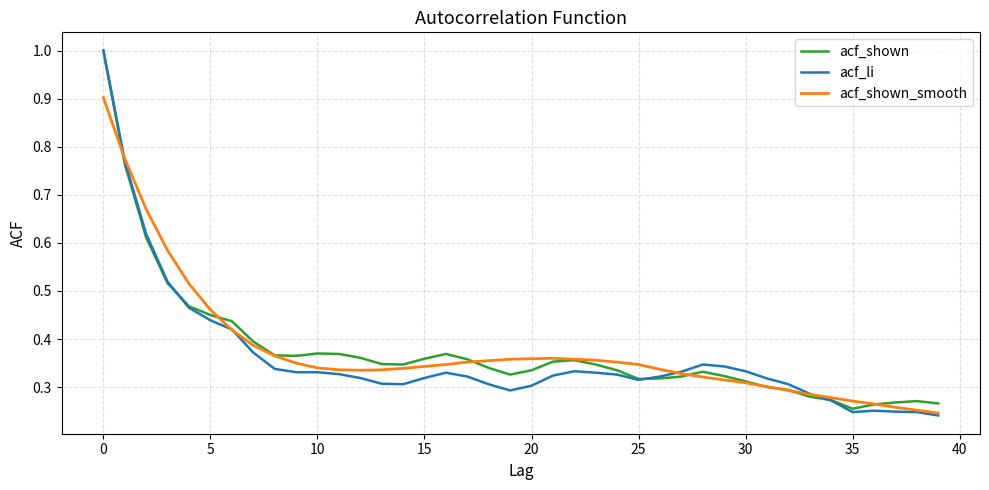

What is the maximum value shown in the chart?

1.0